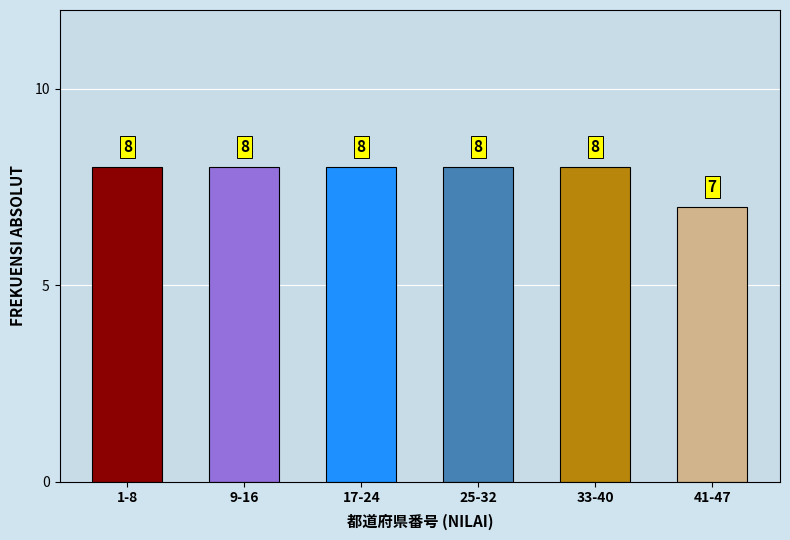

Reading right to left, extract all data points from this chart.

7	8	8	8	8	8